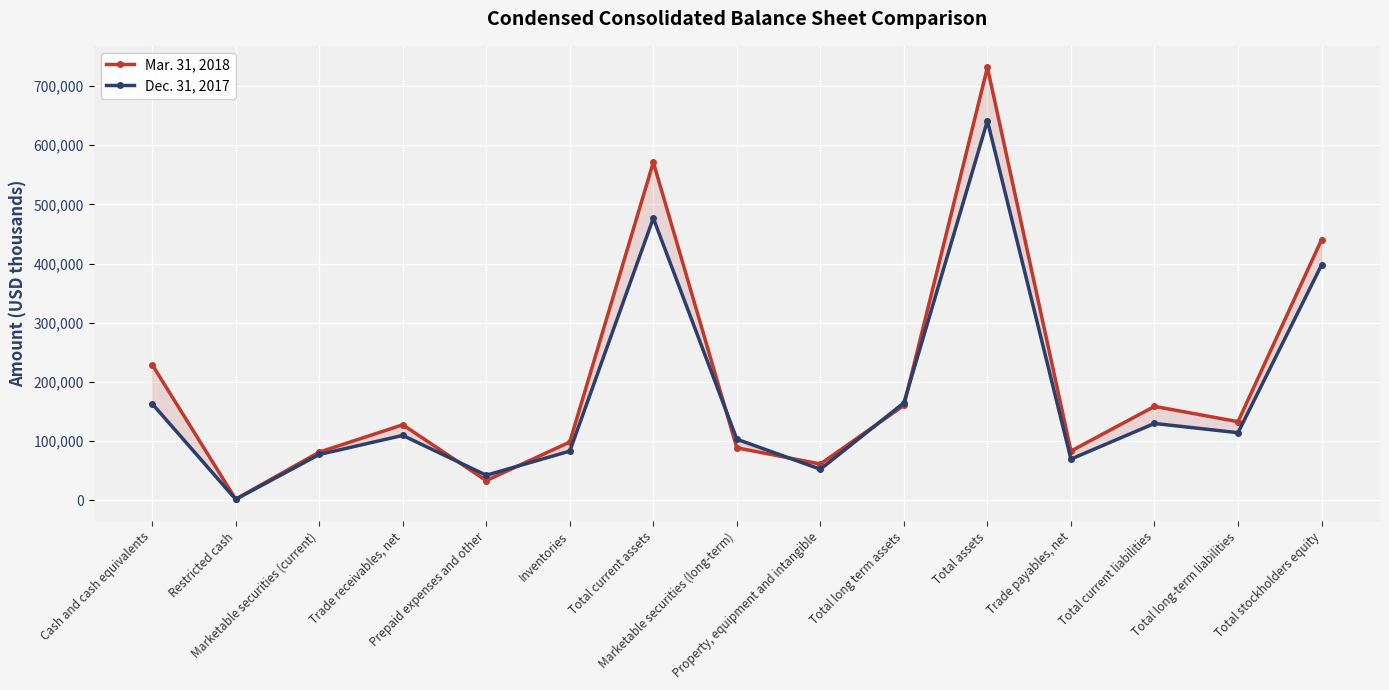

What is the sum of the Mar. 31, 2018 values at Total long term assets and Inventories?

258712